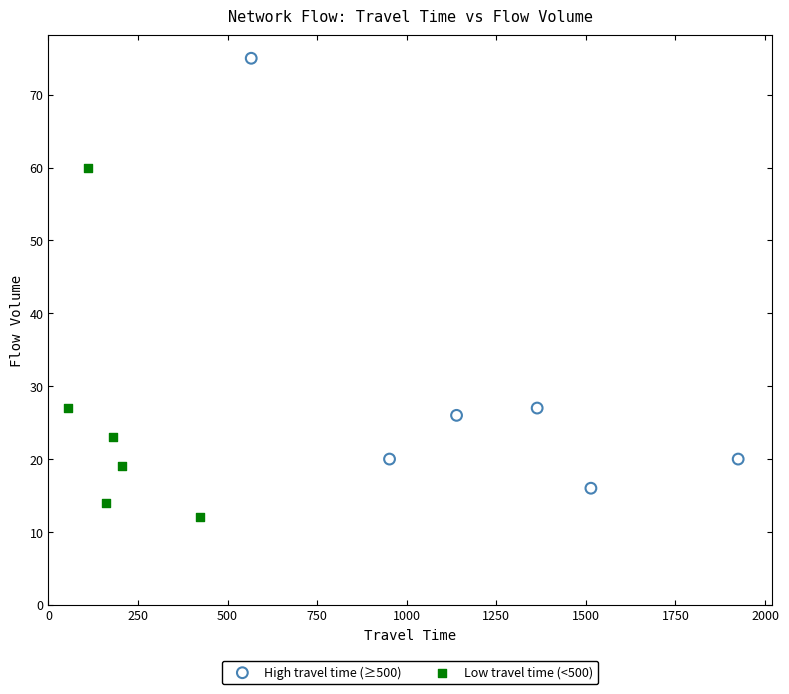

Which series reaches the maximum Y coordinate?

High travel time (≥500)